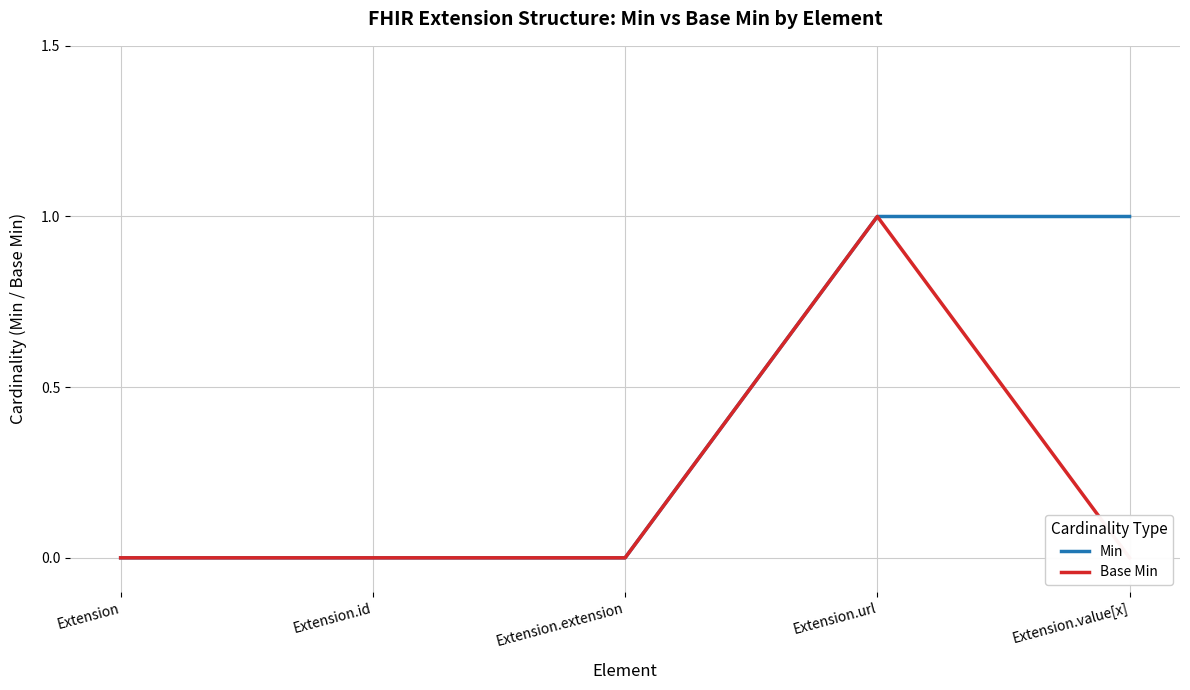

The Base Min series shows 0 at Extension. True or false?

False